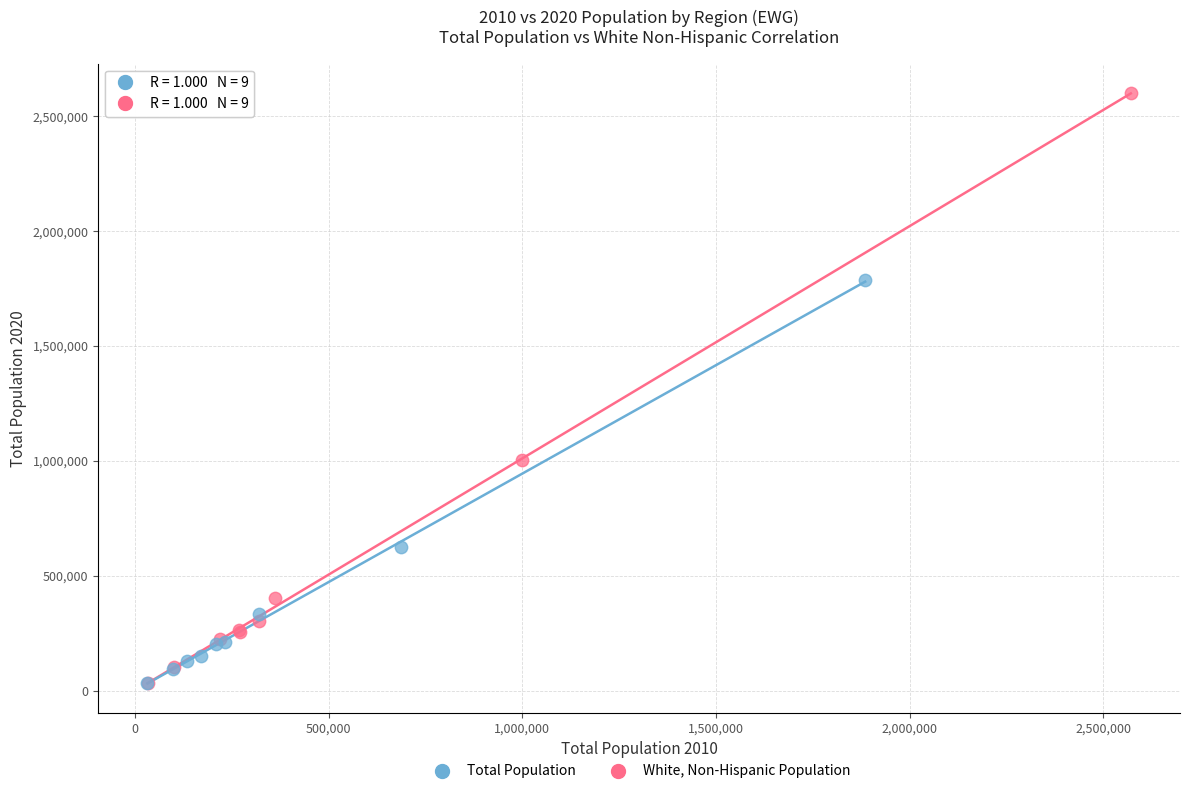

Which series reaches the maximum Y coordinate?

Total Population